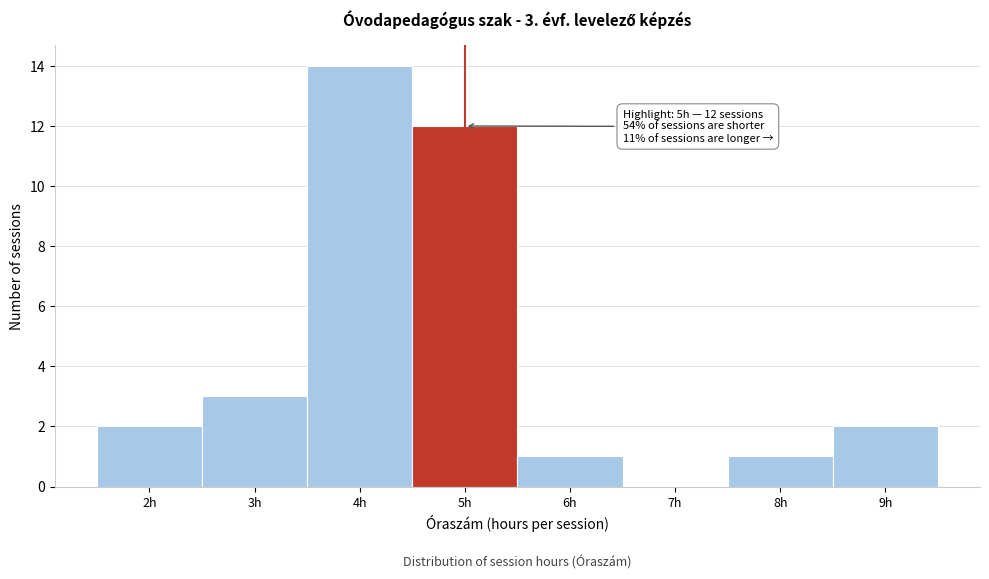

Over which range of the x-axis is the bar tallest?

3.5 to 4.5